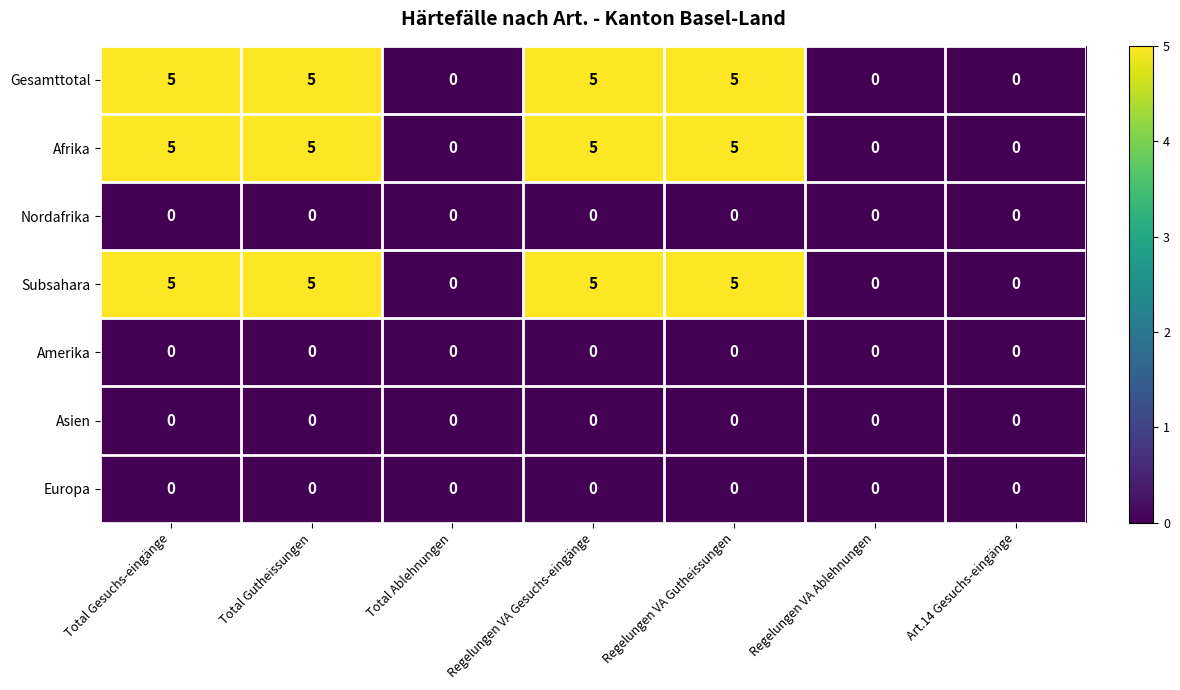

Read the Afrika value at Regelungen VA Gutheissungen.

5